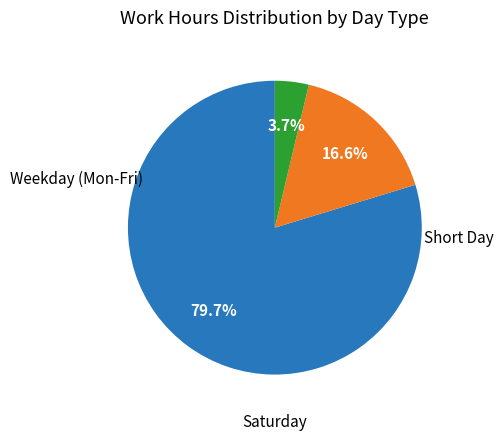

Does any single category account for the majority?

Yes